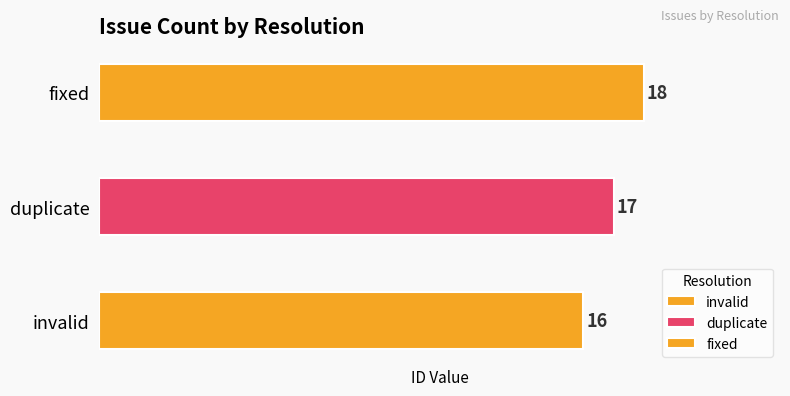

What is the change in value from invalid to duplicate?

+1